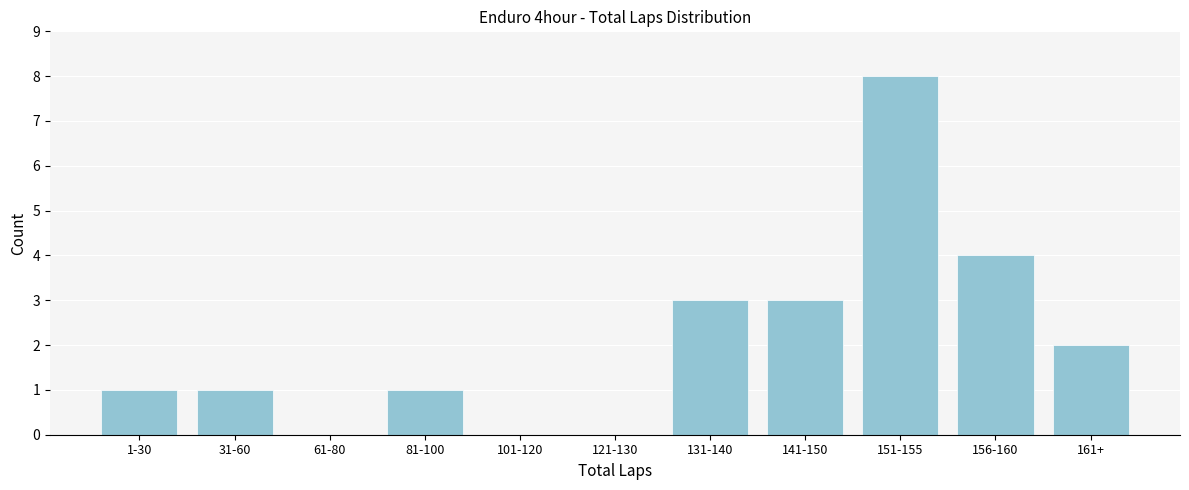

Reading left to right, what are all the values shown in this chart?

1-30=1	31-60=1	61-80=0	81-100=1	101-120=0	121-130=0	131-140=3	141-150=3	151-155=8	156-160=4	161+=2